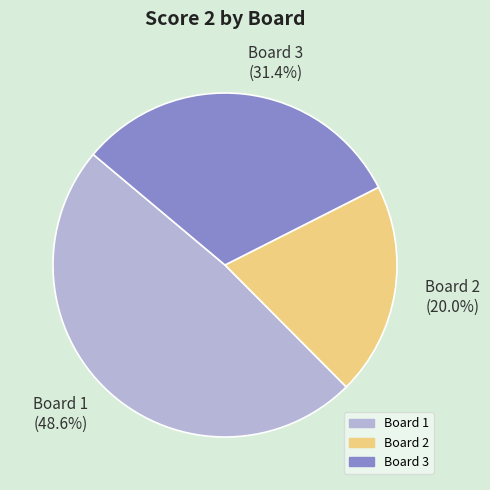

Which has a higher value, Board 2 or Board 3?

Board 3